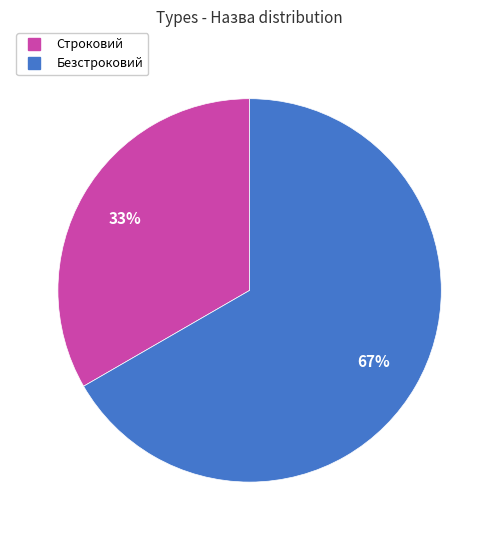

What percentage is the Безстроковий slice, to the nearest percent?

67%